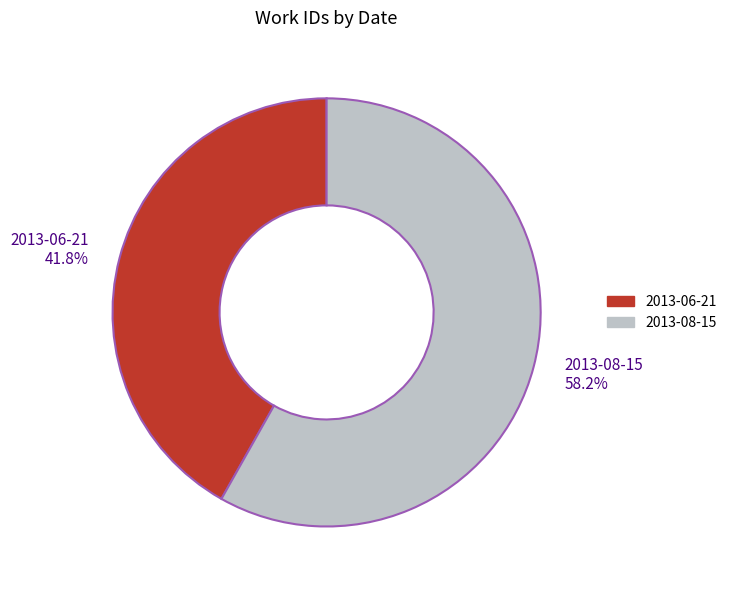

Count the number of slices in the pie.

2